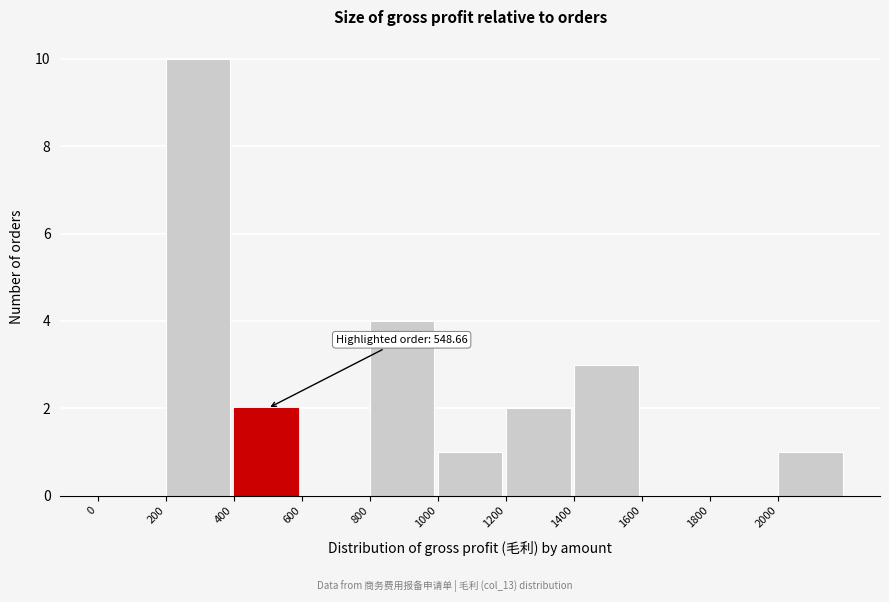

Over which range of the x-axis is the bar tallest?

200 to 400